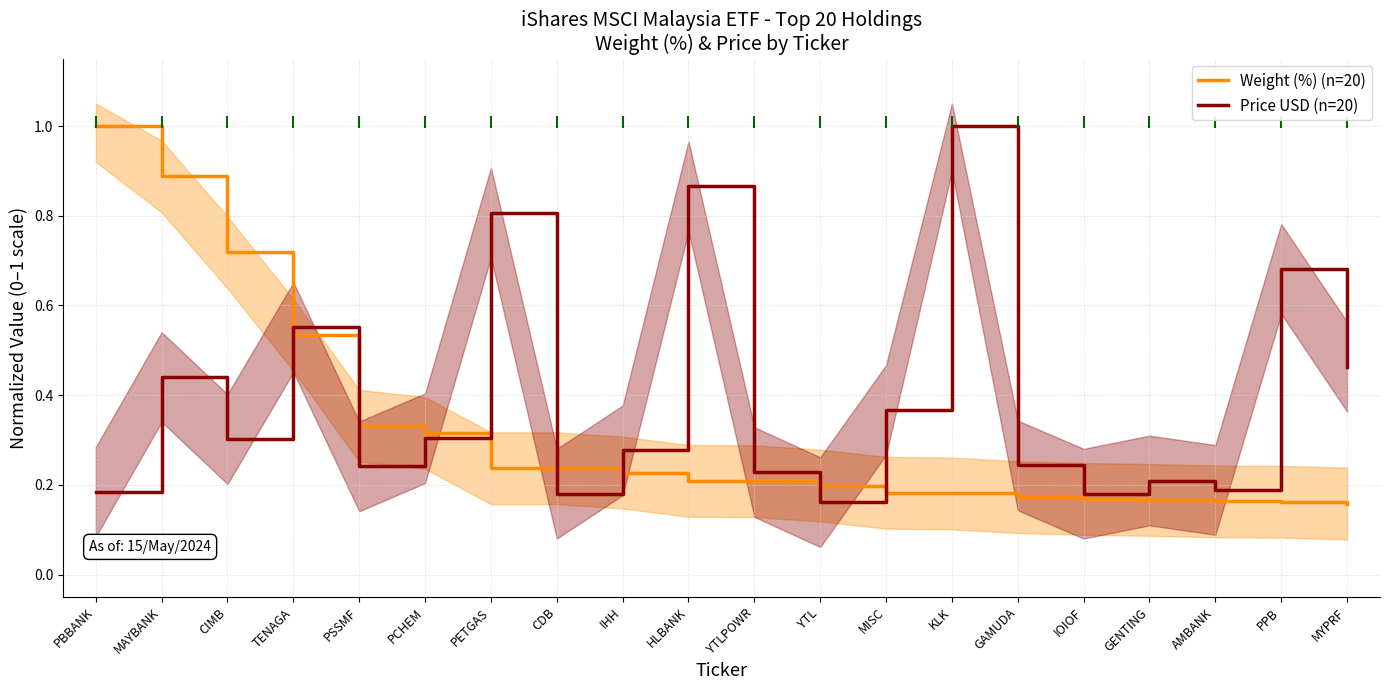

Rank the categories by Price USD (n=20) value from lowest to highest.

YTL, CDB, IOIOF, PBBANK, AMBANK, GENTING, YTLPOWR, PSSMF, GAMUDA, IHH, CIMB, PCHEM, MISC, MAYBANK, MYPRF, TENAGA, PPB, PETGAS, HLBANK, KLK